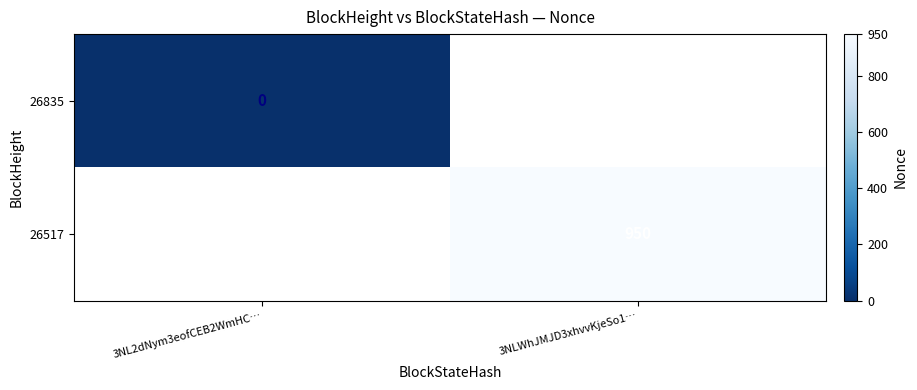

At how many categories does at least one series exceed 647?

1